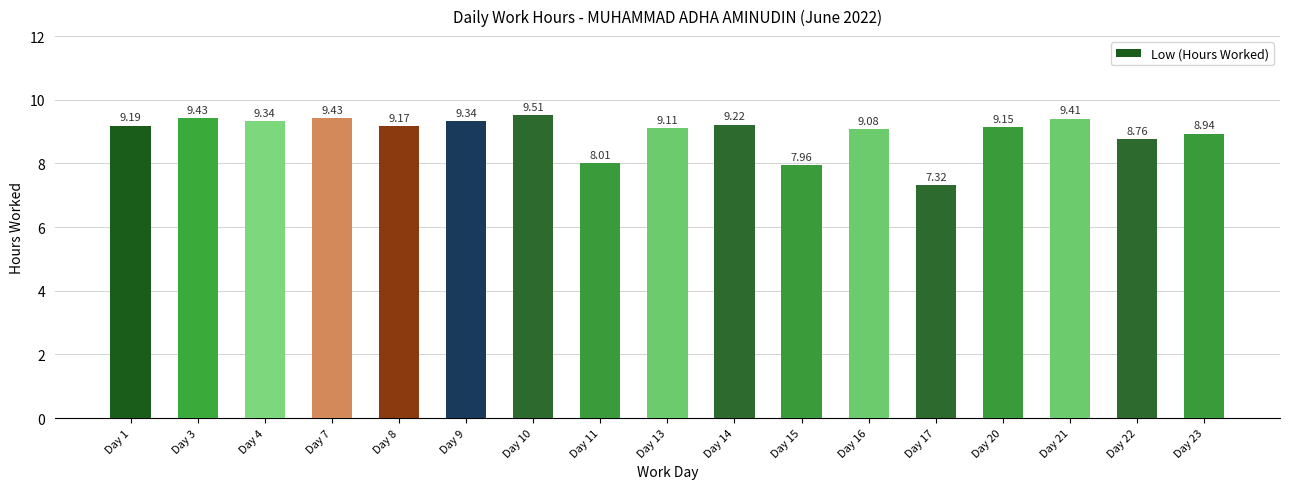

At which category does the chart reach its peak across all series?

Day 10